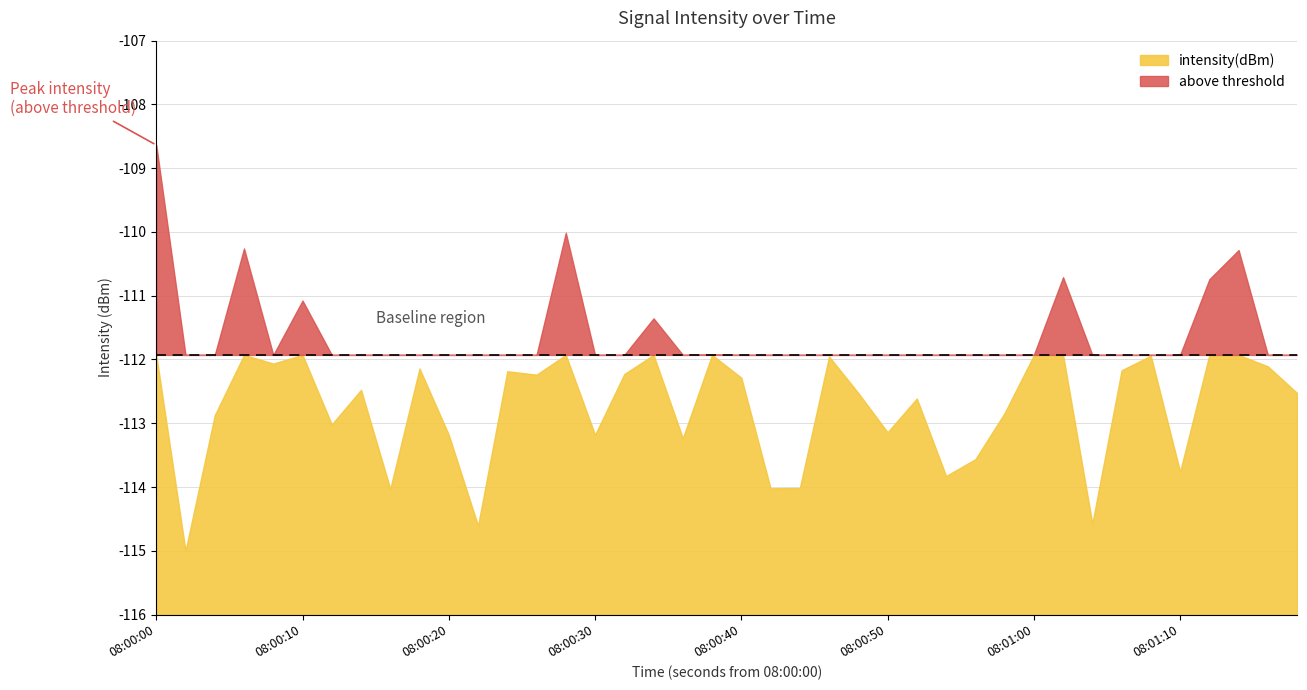

At which category does the chart reach its minimum across all series?

1